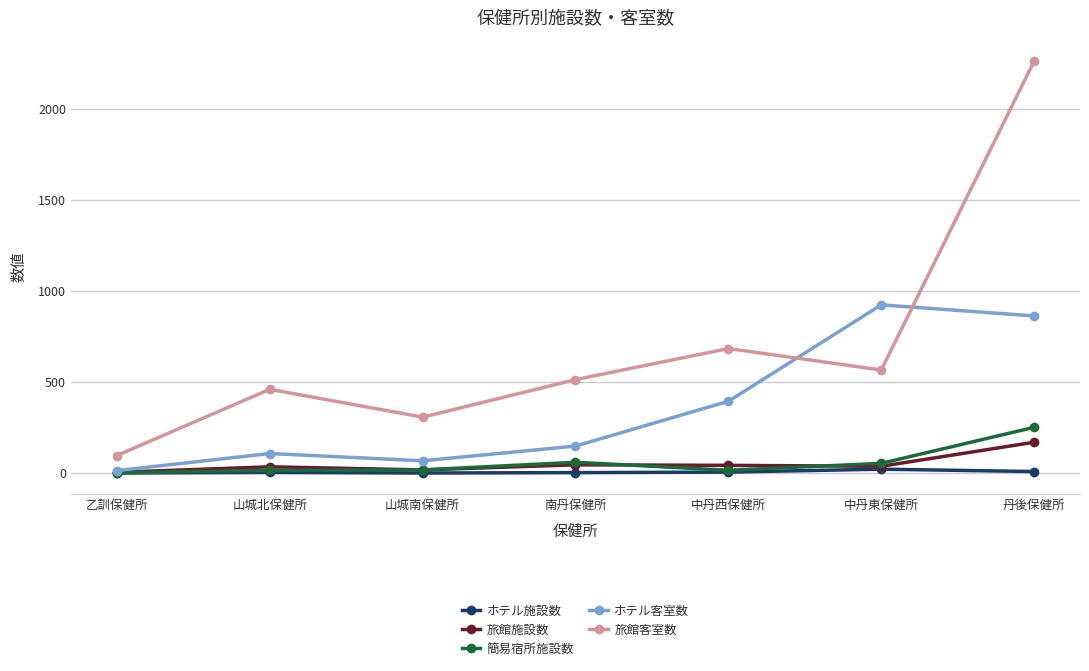

True or false: 簡易宿所施設数 and 旅館客室数 cross at least once.

False